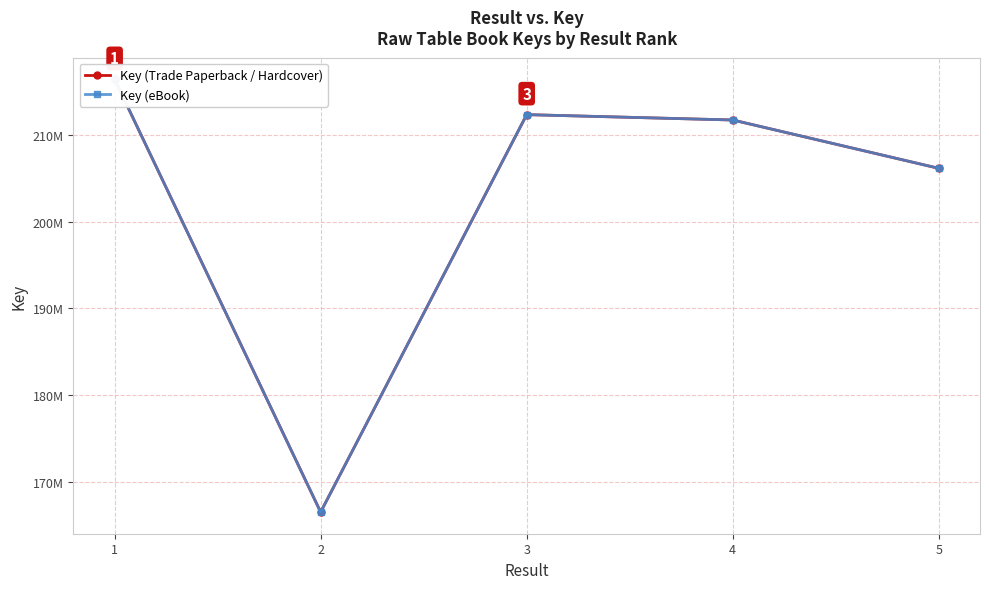

True or false: Key (eBook) and Key (Trade Paperback / Hardcover) cross at least once.

False